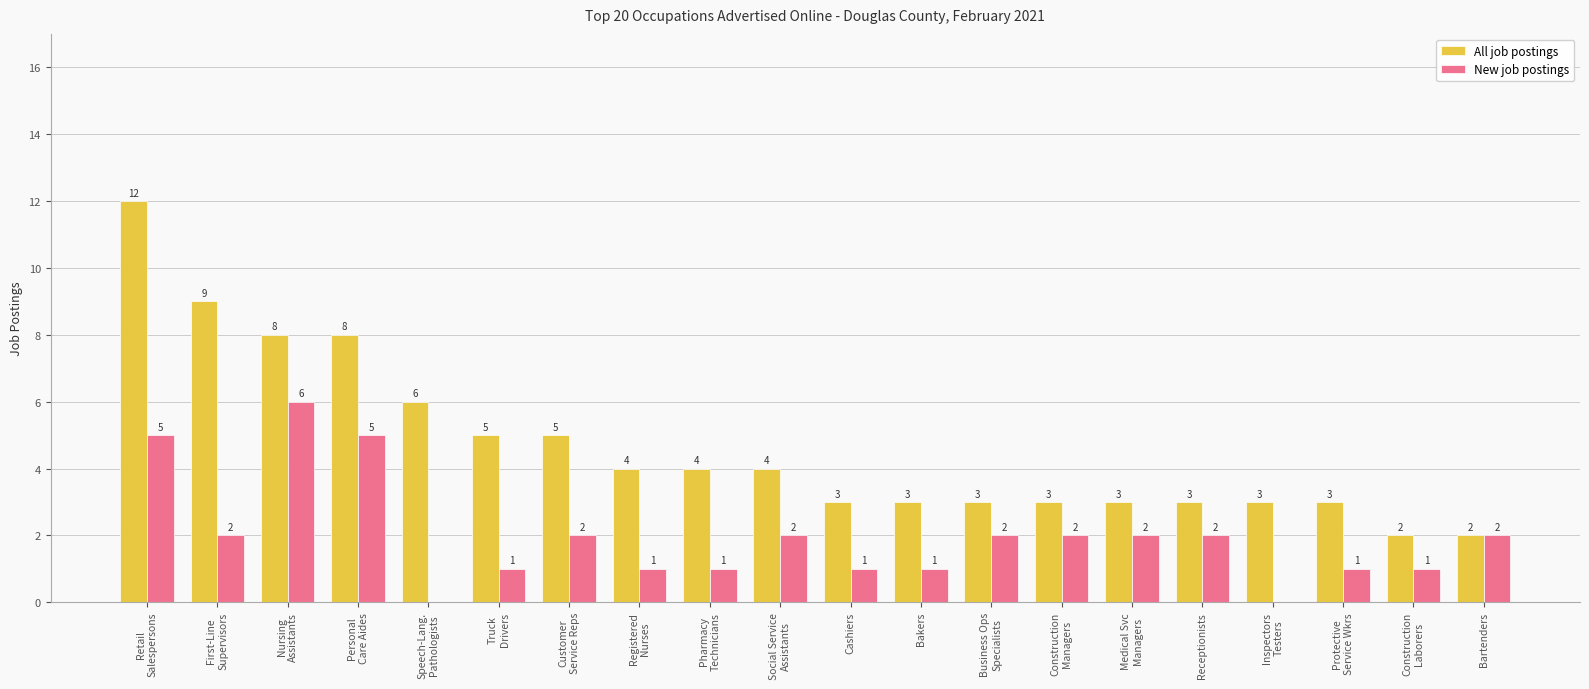

Where does the All job postings series first go above 4?

Retail
Salespersons